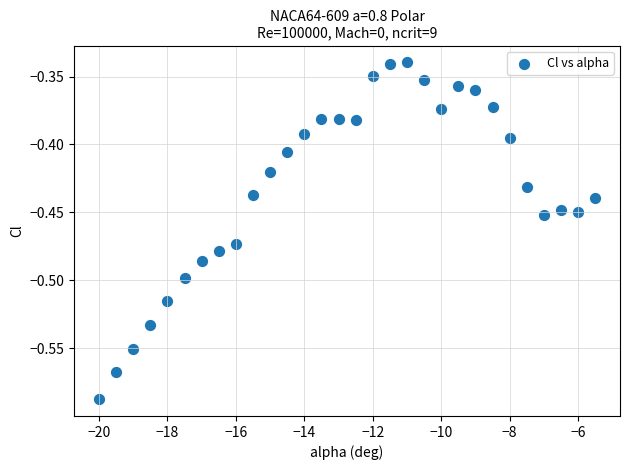

What is the range of X values (max minus min)?

14.5